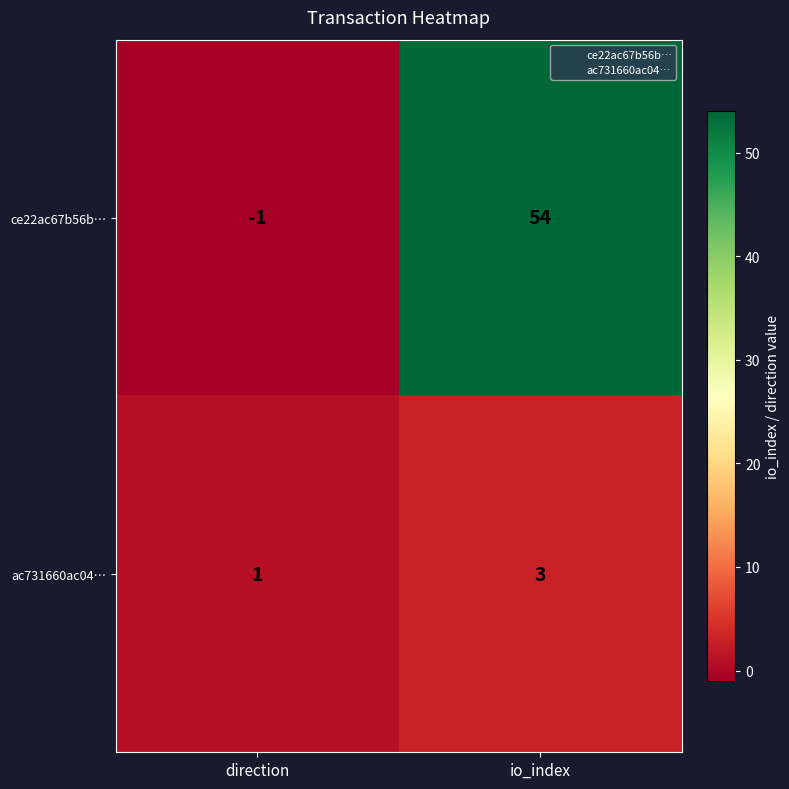

At which label does ac731660ac04… reach its peak?

io_index